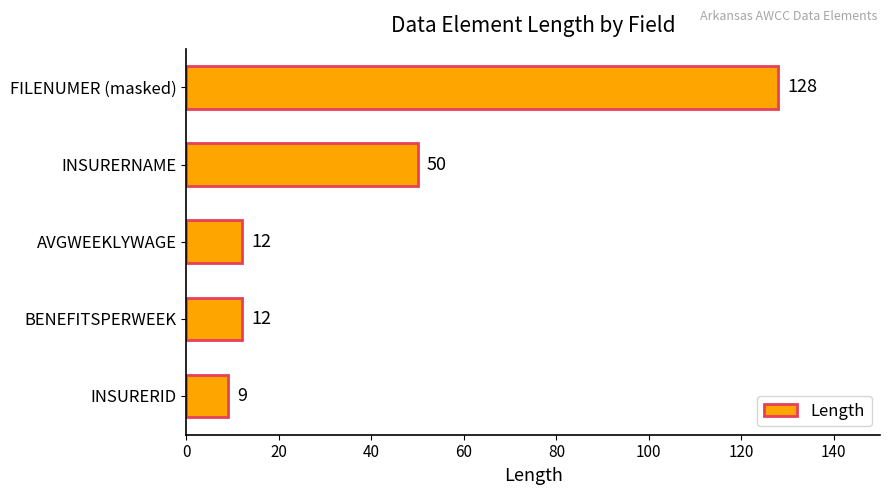

What position from the top is AVGWEEKLYWAGE?

3